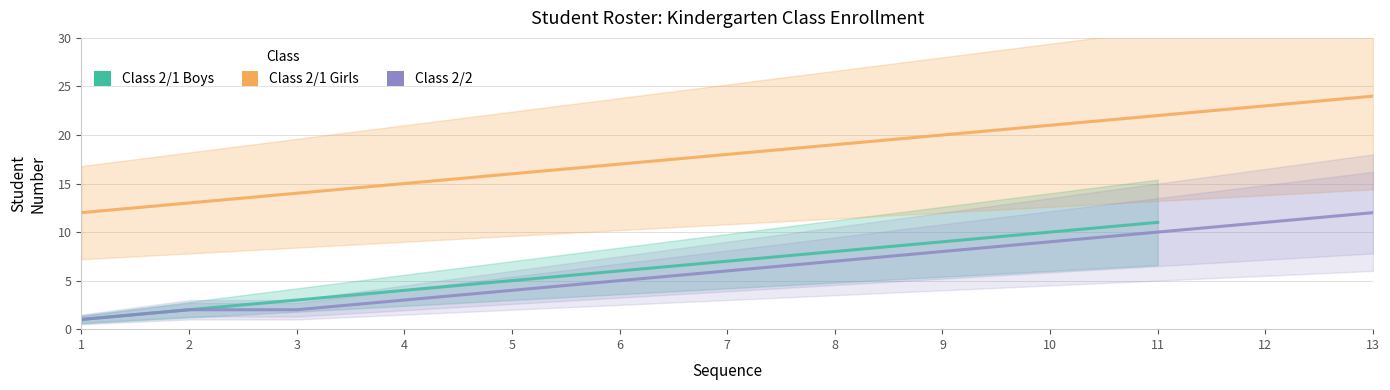

How many lines are shown in the chart?

3